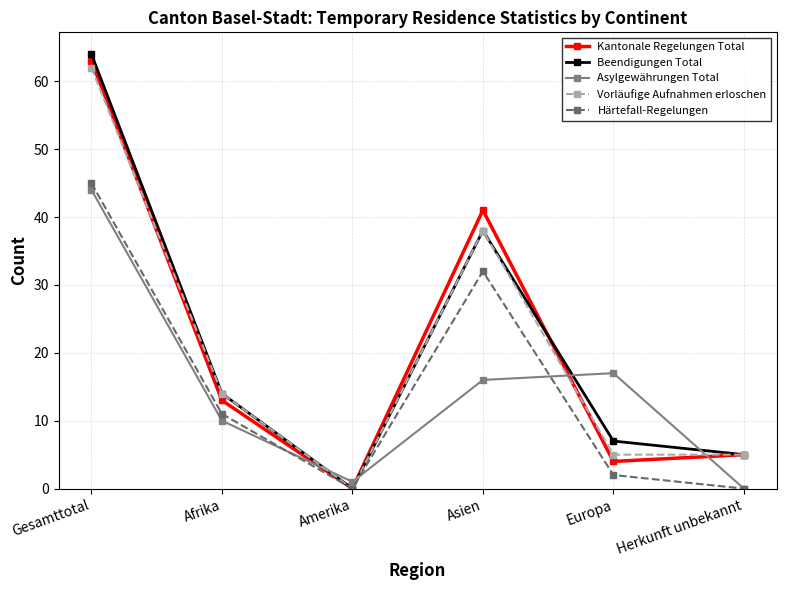

At Gesamttotal, list the series in order from smallest to largest.

Asylgewährungen Total, Härtefall-Regelungen, Vorläufige Aufnahmen erloschen, Kantonale Regelungen Total, Beendigungen Total